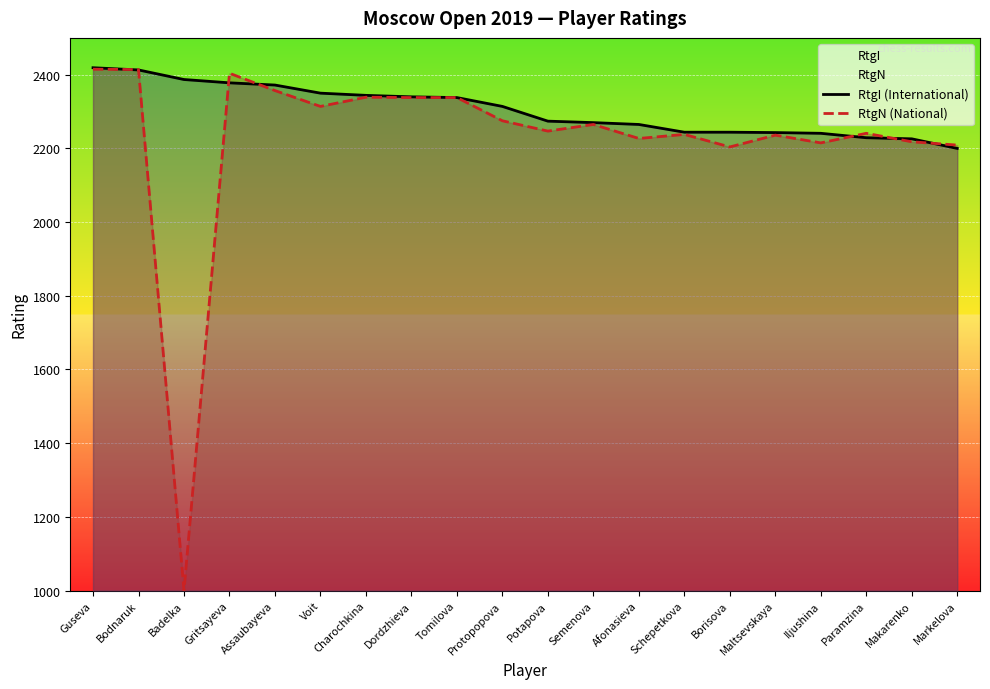

At which category does the chart reach its peak across all series?

Guseva